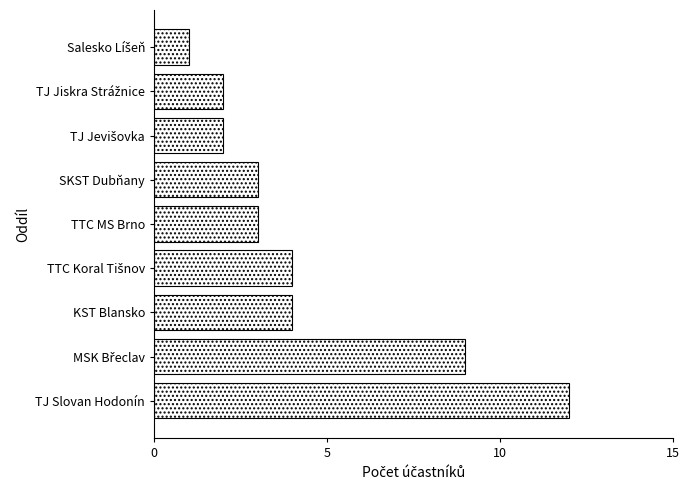

What is the maximum value shown in the chart?

12